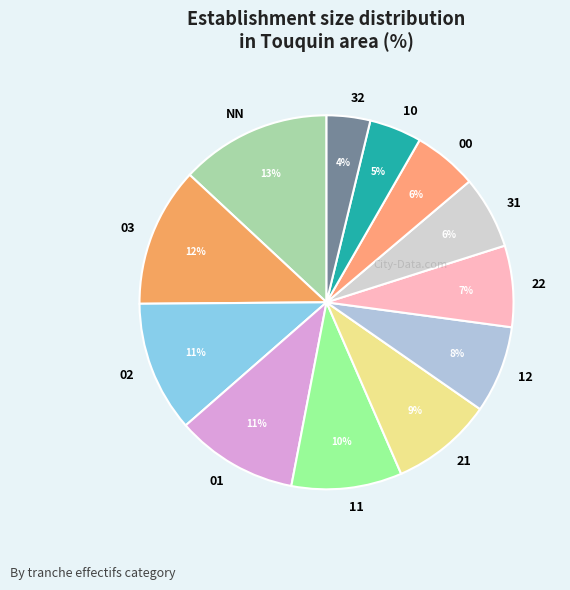

To the nearest percent, what percentage of the pie is NN?

13%